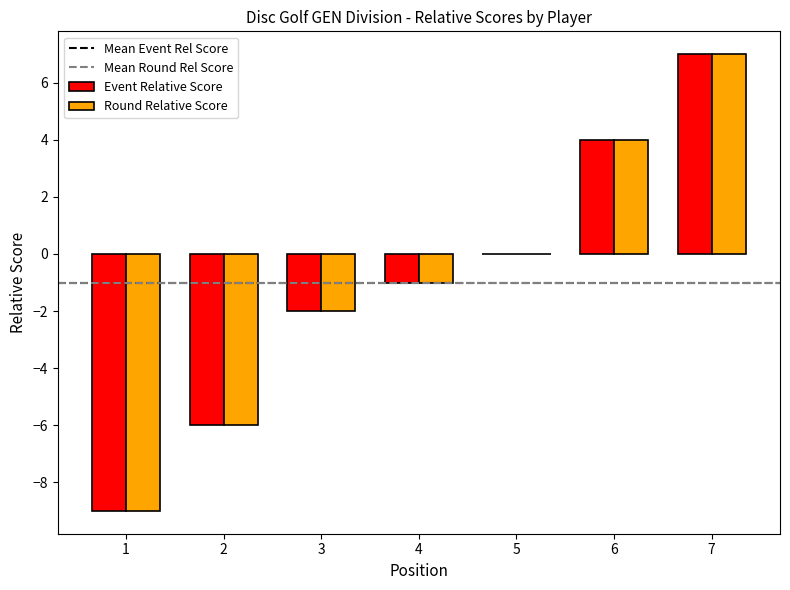

What is the total value across all series at 1?

-18